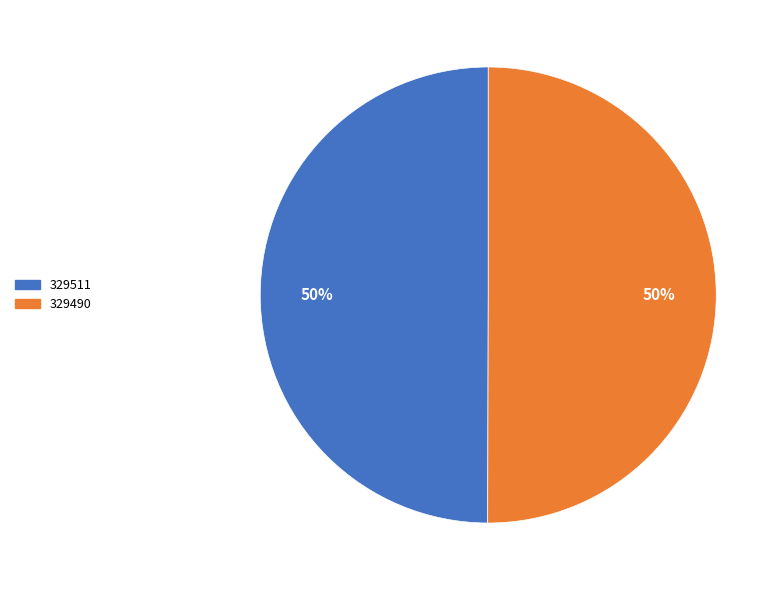

What percentage is the 329490 slice, to the nearest percent?

50%